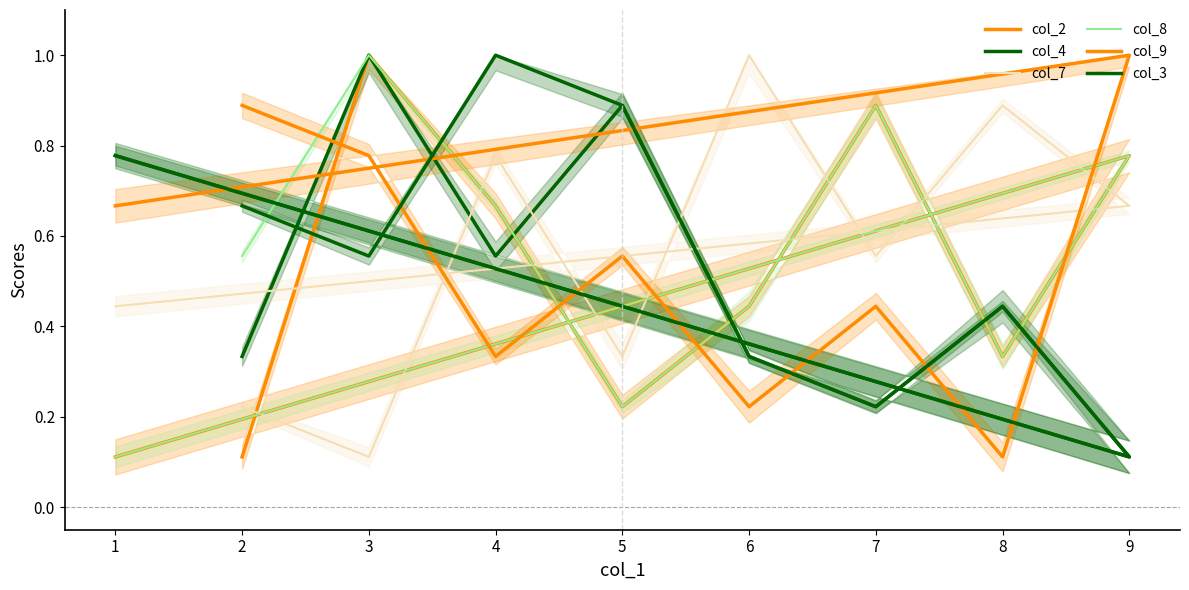

Reading right to left, what are all the values shown in this chart?

col_2: 1=0.1	9=0.8	8=0.3	7=0.9	6=0.4	5=0.2	4=0.7	3=1.0	2=0.1
col_4: 1=0.8	9=0.1	8=0.4	7=0.2	6=0.3	5=0.9	4=0.6	3=1.0	2=0.3
col_7: 1=0.4	9=0.7	8=0.9	7=0.6	6=1.0	5=0.3	4=0.8	3=0.1	2=0.2
col_8: 1=0.1	9=0.8	8=0.3	7=0.9	6=0.4	5=0.2	4=0.7	3=1.0	2=0.6
col_9: 1=0.7	9=1.0	8=0.1	7=0.4	6=0.2	5=0.6	4=0.3	3=0.8	2=0.9
col_3: 1=0.8	9=0.1	8=0.4	7=0.2	6=0.3	5=0.9	4=1.0	3=0.6	2=0.7